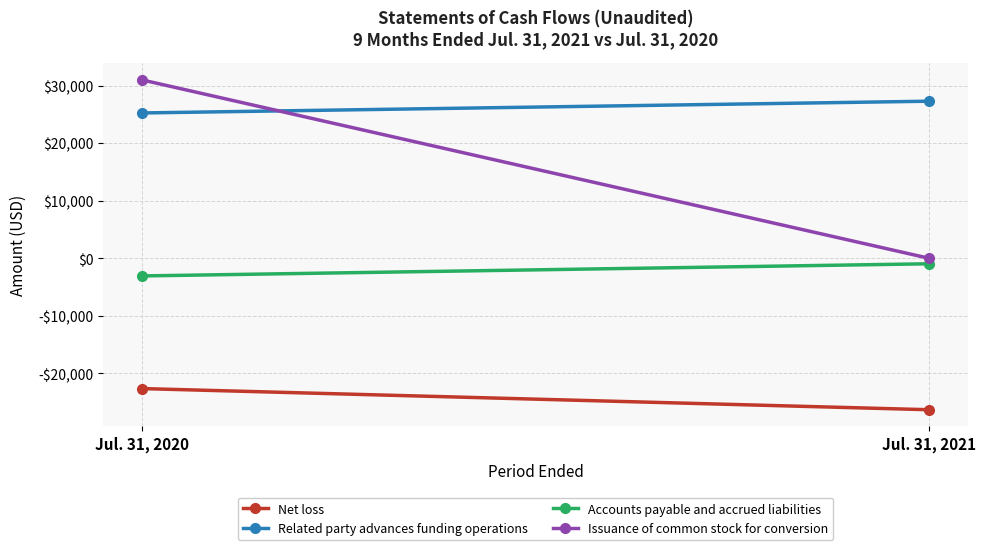

Rank the categories by Accounts payable and accrued liabilities value from lowest to highest.

Jul. 31, 2020, Jul. 31, 2021